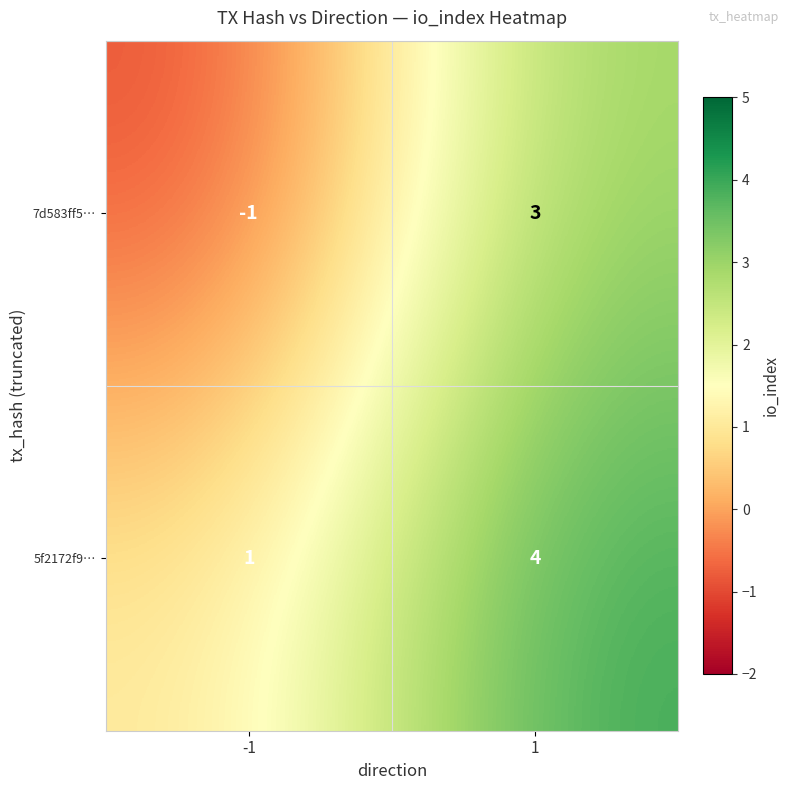

Count the number of data series in this chart.

2